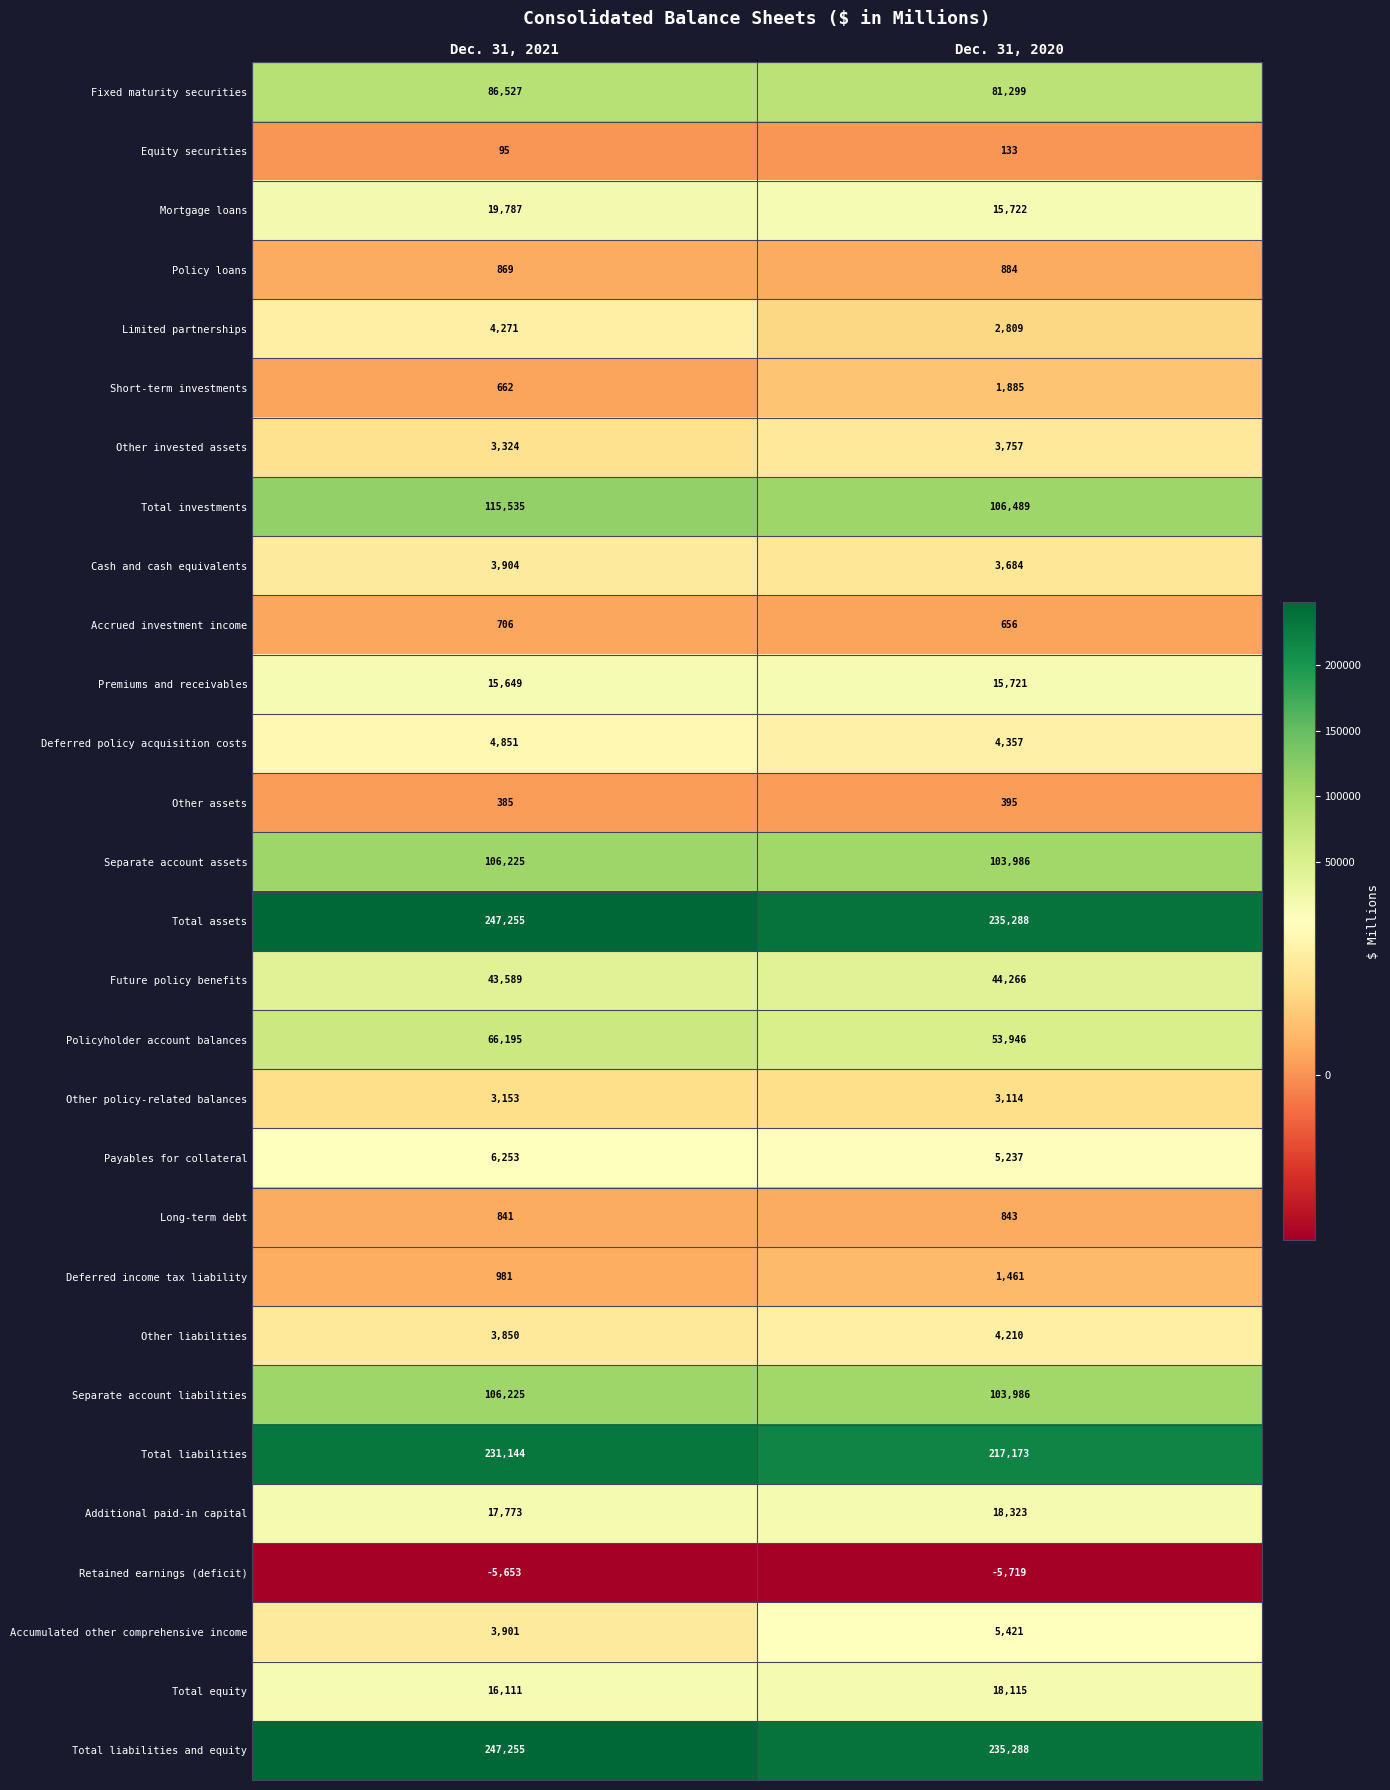

What value does the Policyholder account balances series have at Dec. 31, 2021, to the nearest 100?

66200